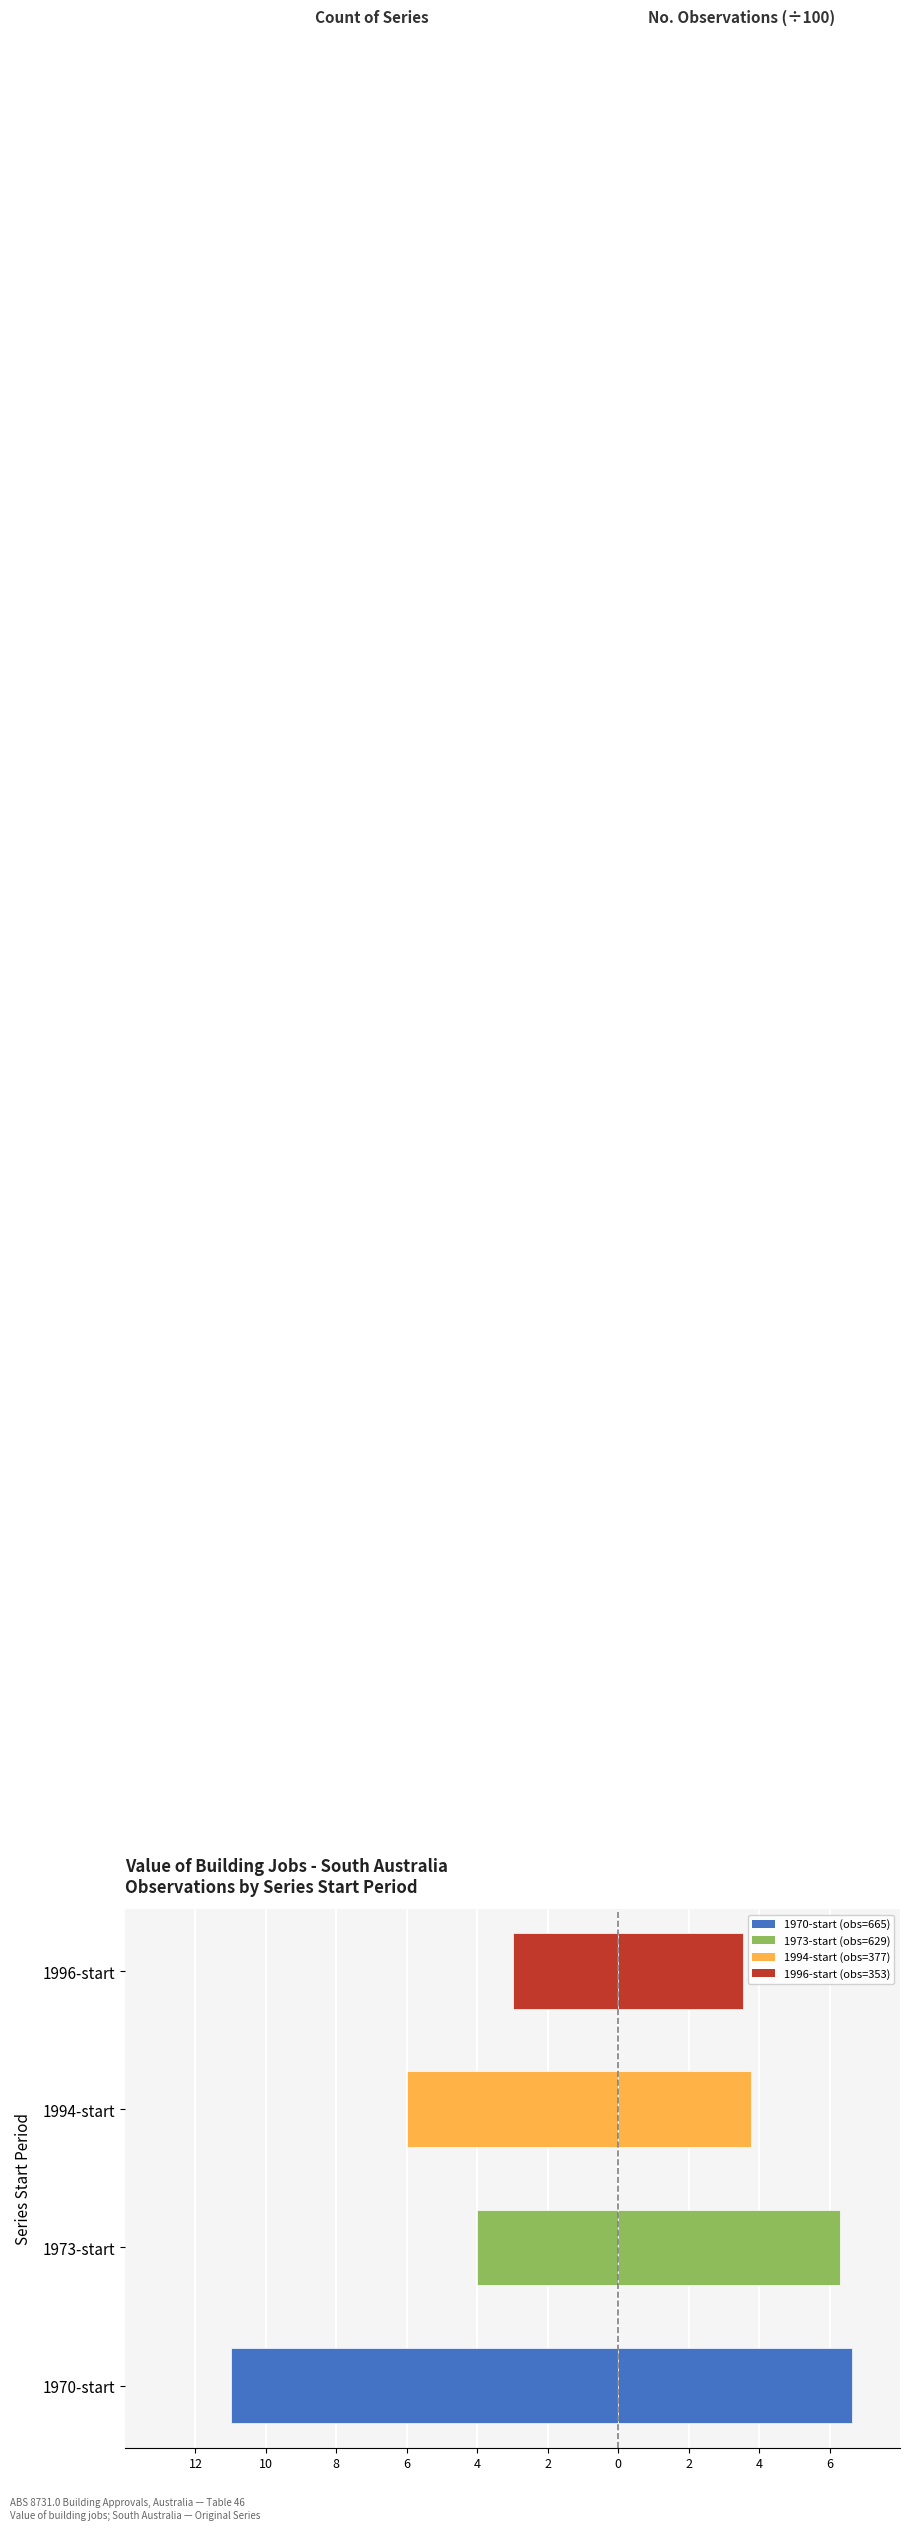

What is the value of the Count of Series bar at the 2nd from the left?

-4.0